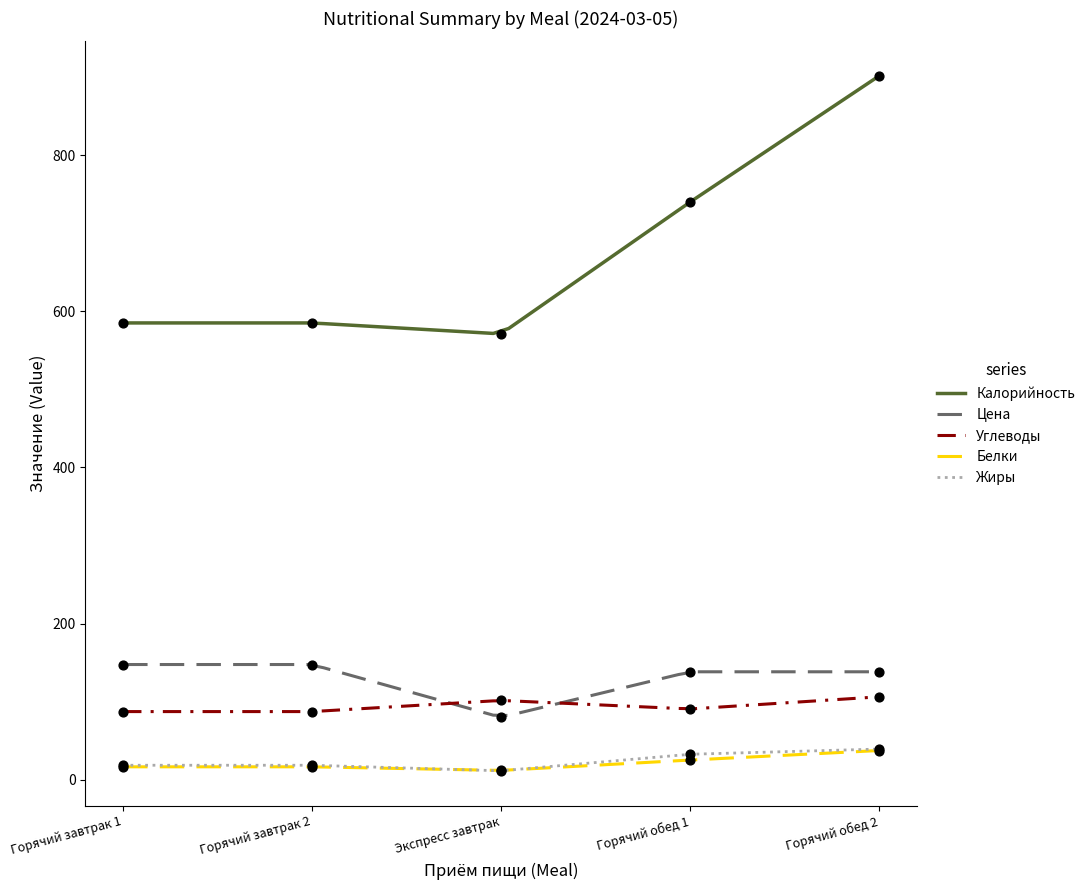

What is the total value across all series at Горячий завтрак 2?

855.7